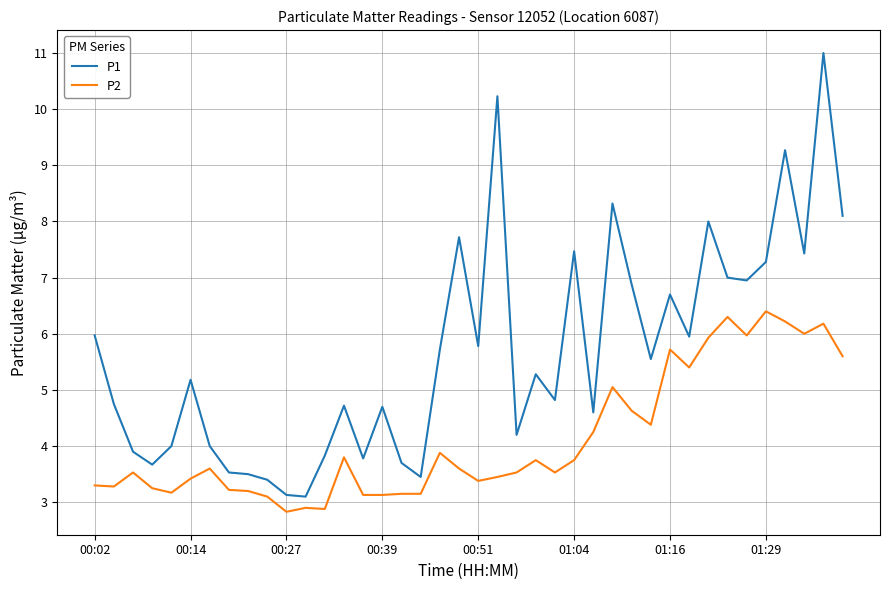

Which series has the largest total across all categories?

P1